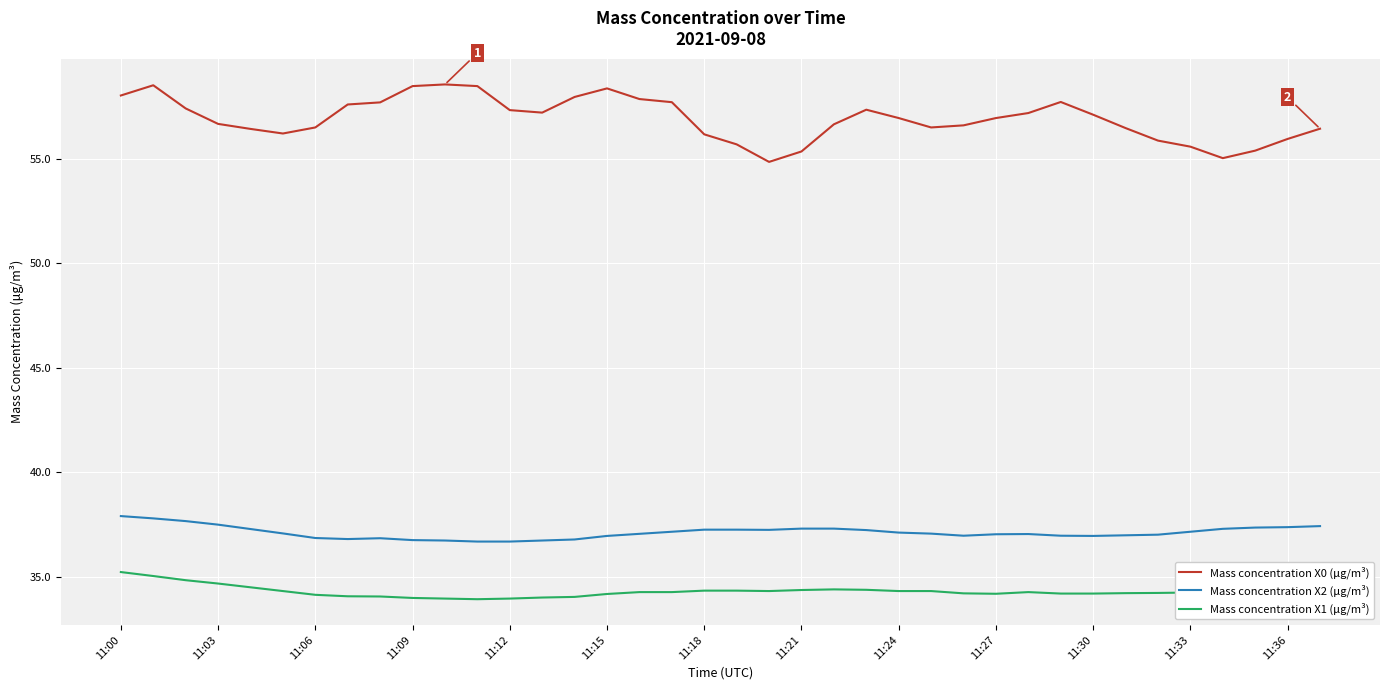

Does the chart have visible grid lines?

Yes